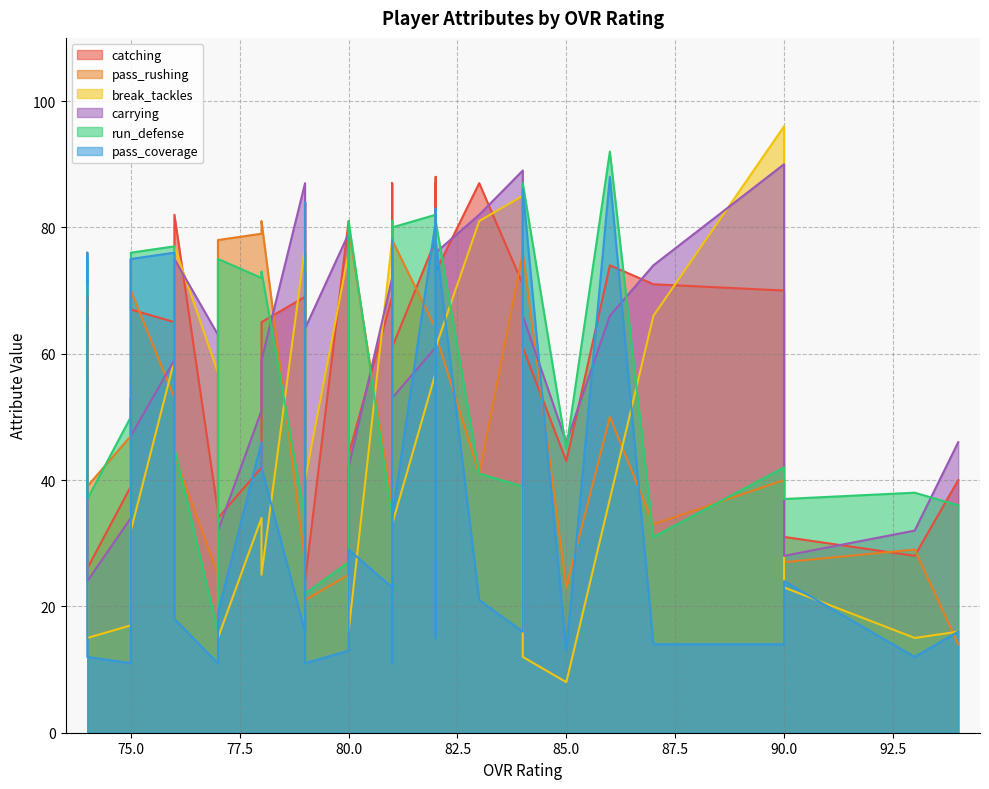

True or false: run_defense has a value of 42 at 75.

False